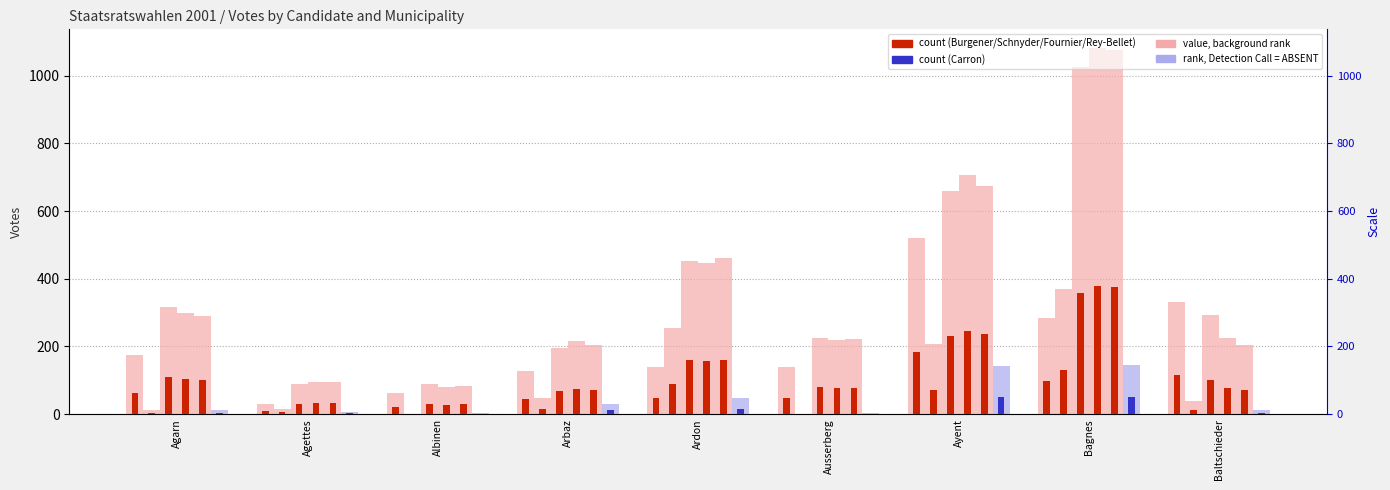

Is the value of 5. Jean-Jacques Rey-Bellet at Ausserberg greater than the value of 2. Claude Roch at Agettes?

Yes